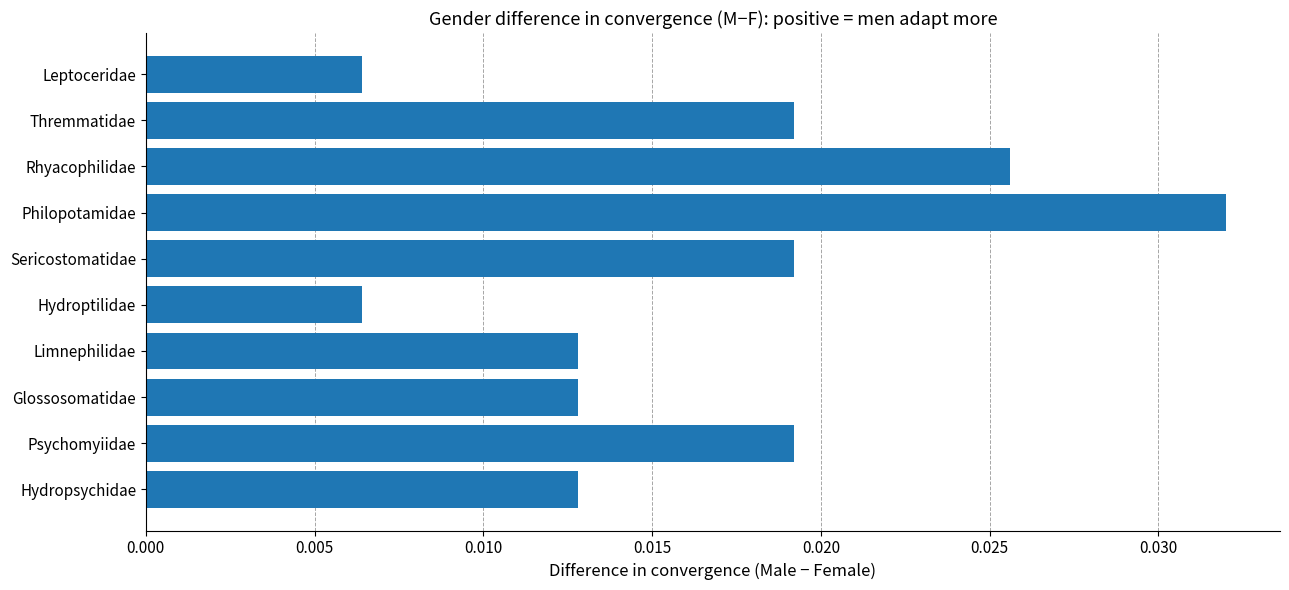

Which has a higher value, Philopotamidae or Limnephilidae?

Philopotamidae